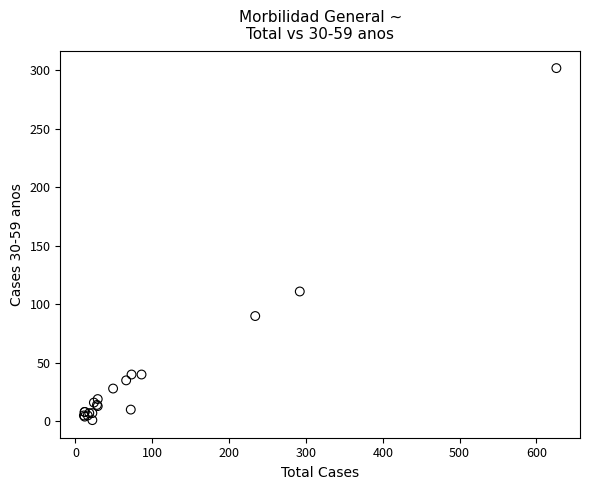

What Y value in the scatter plot is closest to 151?

111